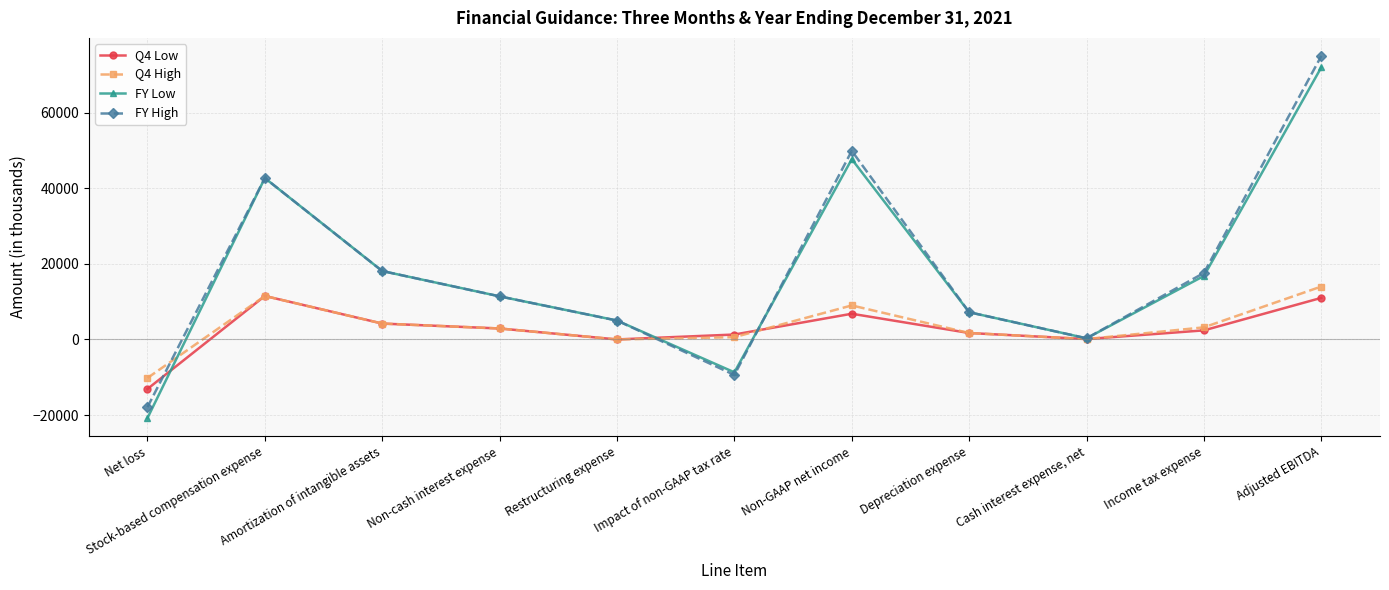

How many lines are shown in the chart?

4